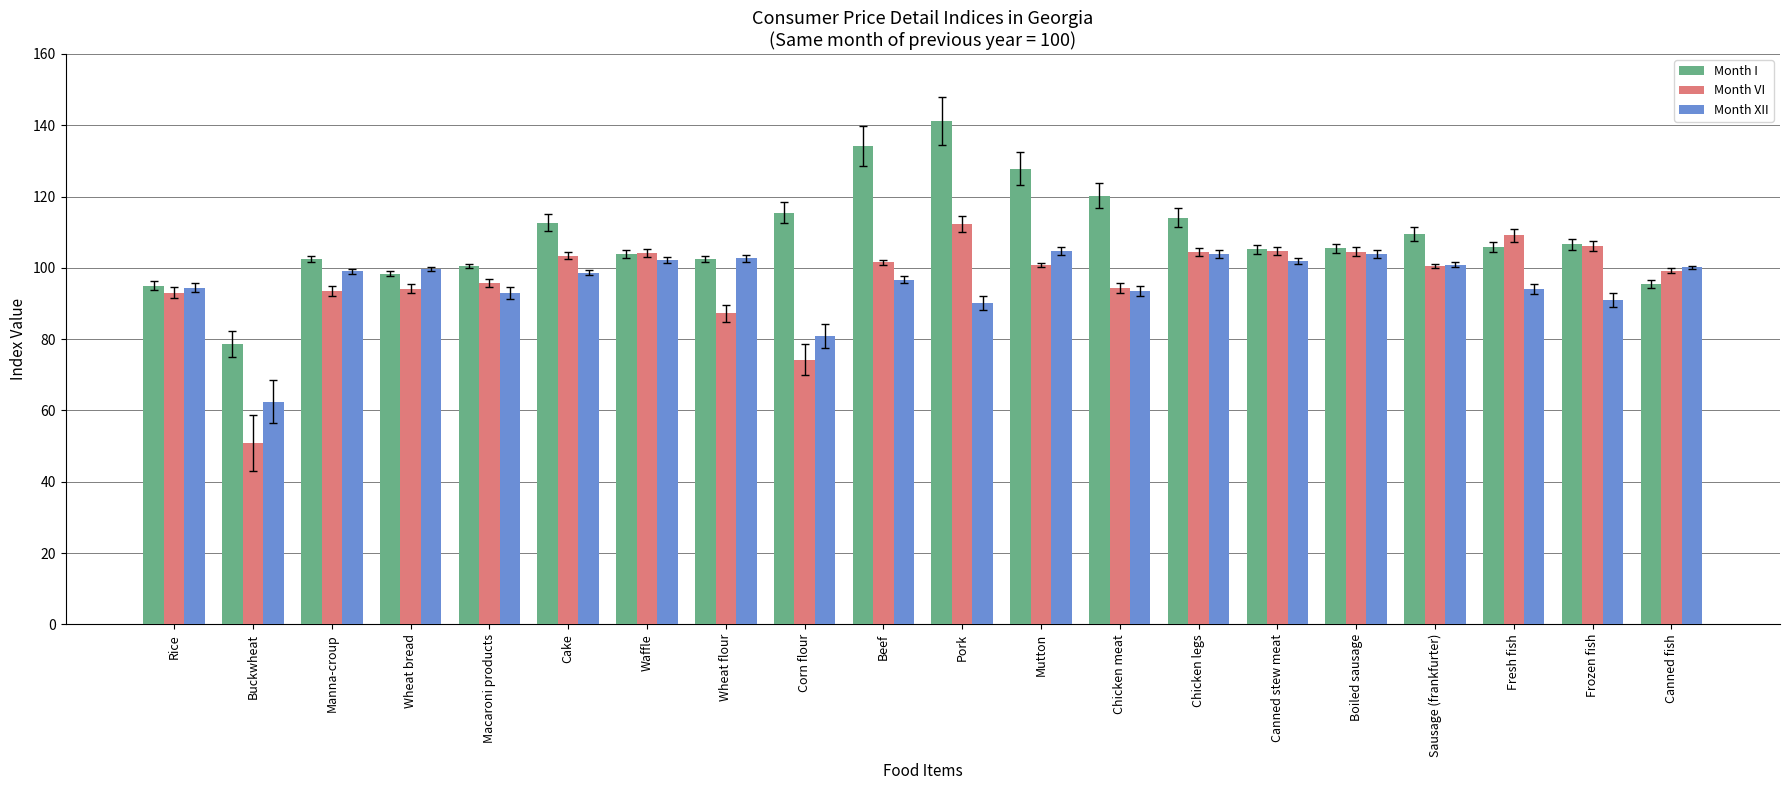

Which series changed the most between Corn flour and Pork?

Month VI